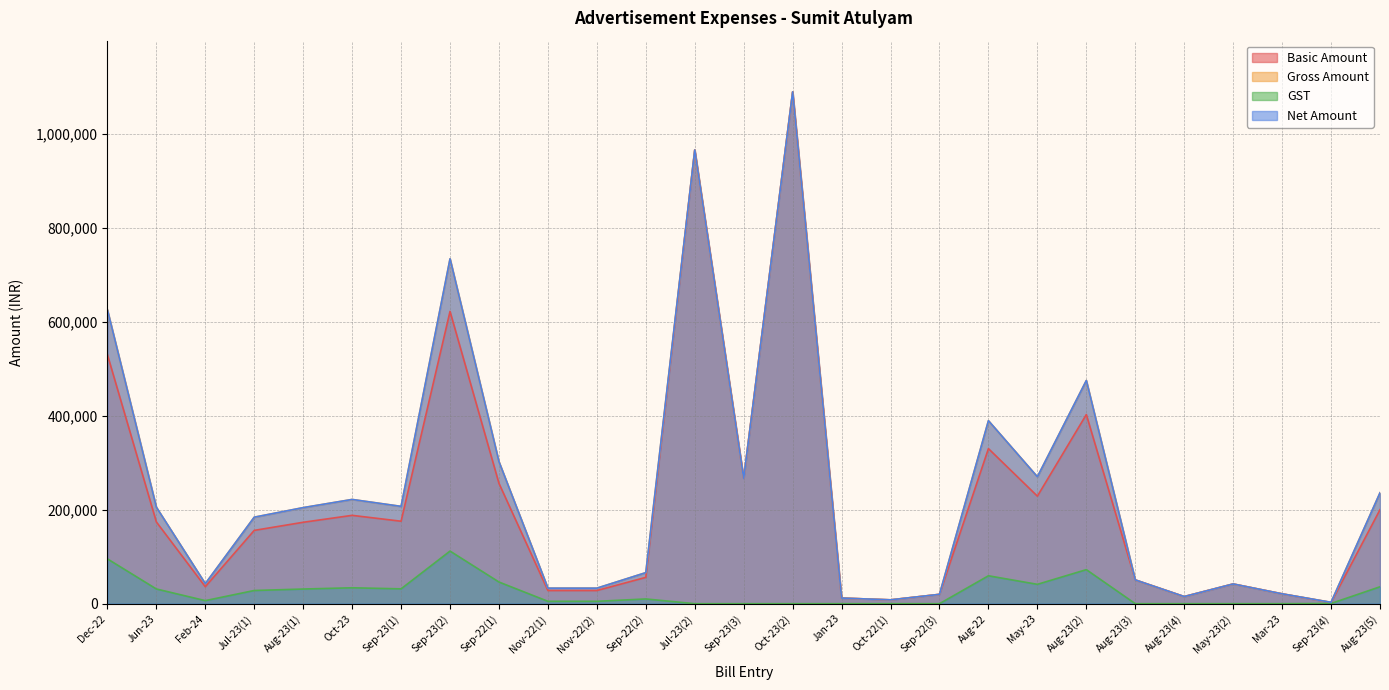

At which category does Net Amount reach its first local valley?

Feb-24